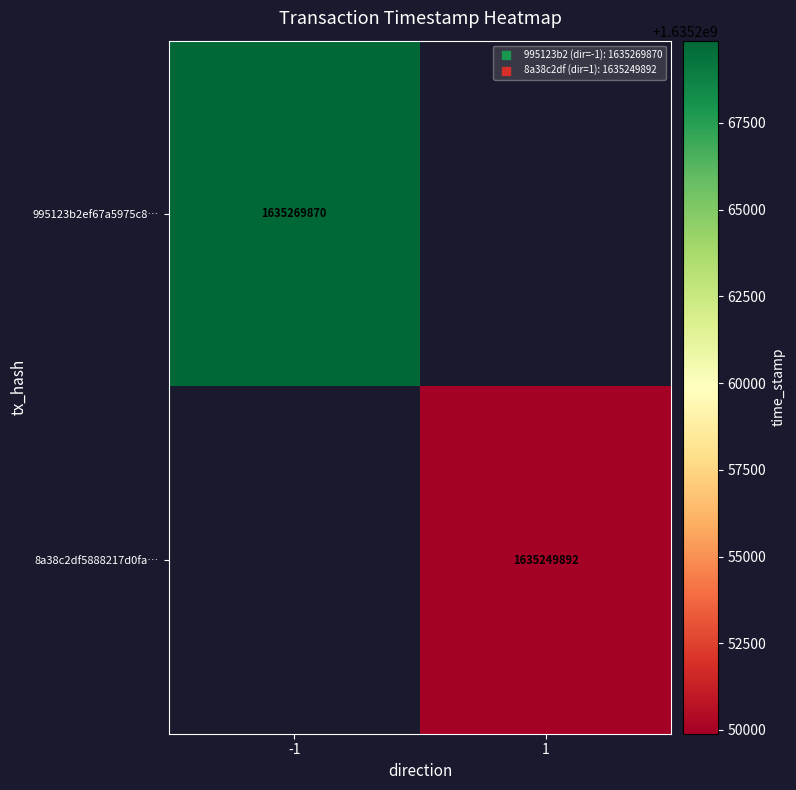

What is the sum of all 8a38c2df5888217d0fa… values?

1635249892